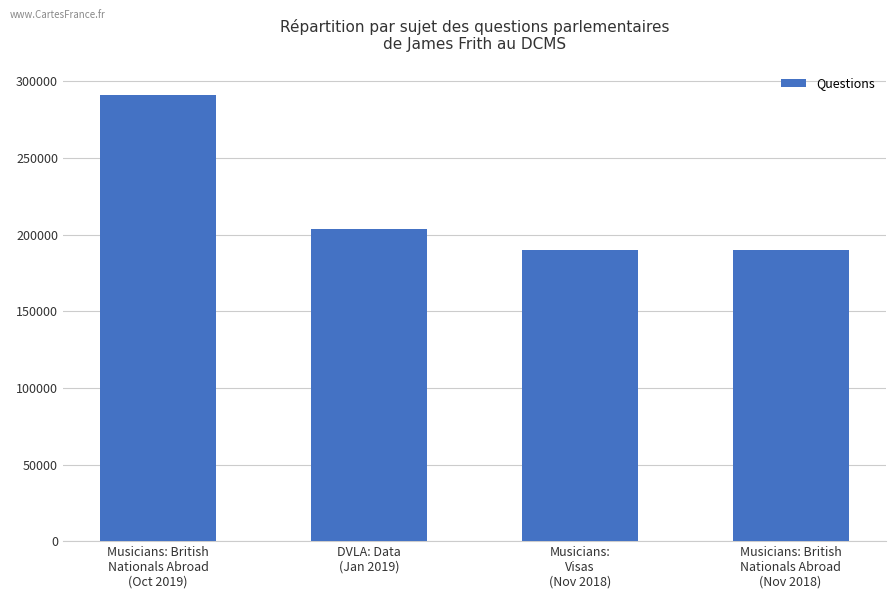

What is the value of the 4th bar from the left?

189799